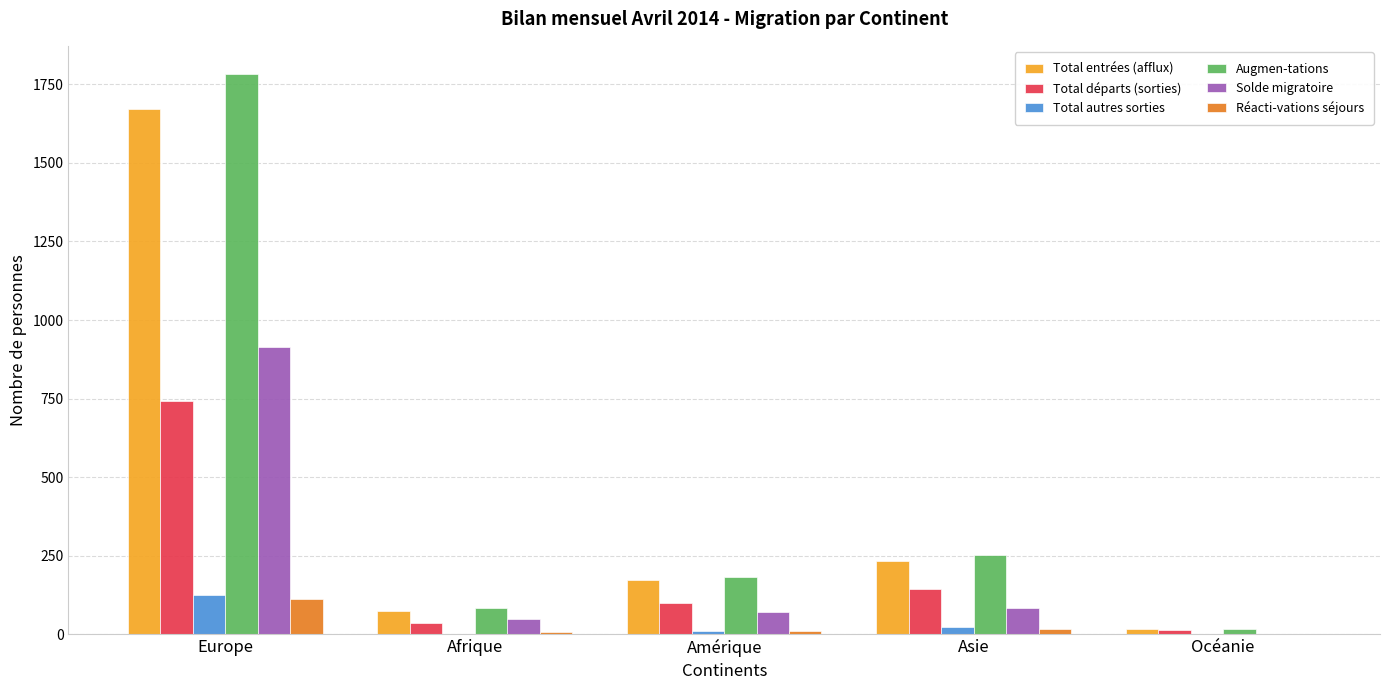

The value of Total départs (sorties) at Amérique is 41. True or false?

False